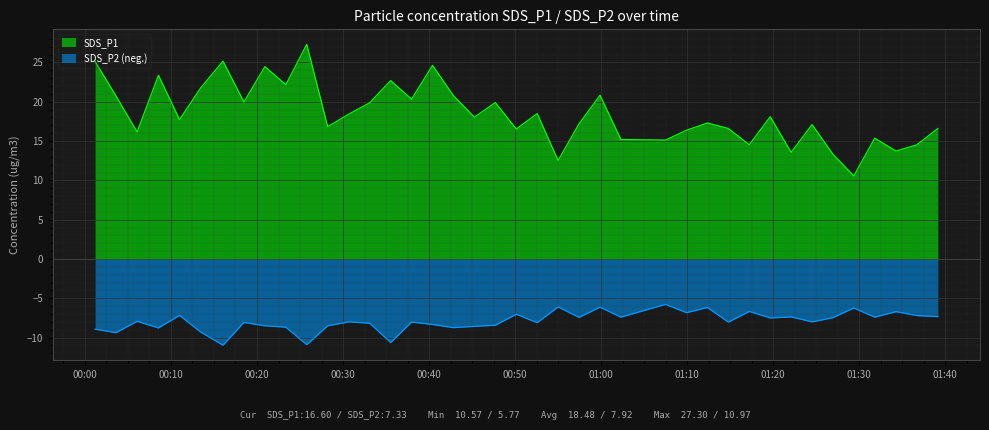

At which category is the sum across all series the highest?

2022/11/07 00:25:47